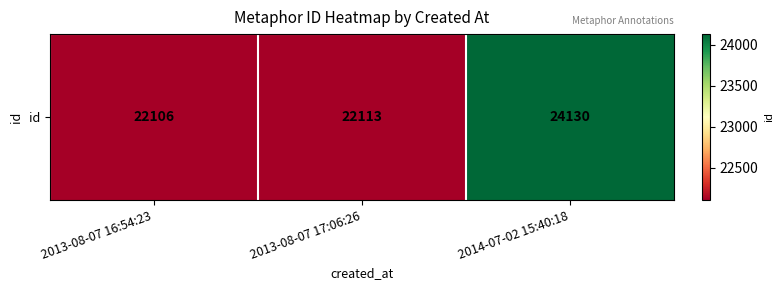

What is the ratio of the value at 2013-08-07 16:54:23 to the value at 2013-08-07 17:06:26?

1.0